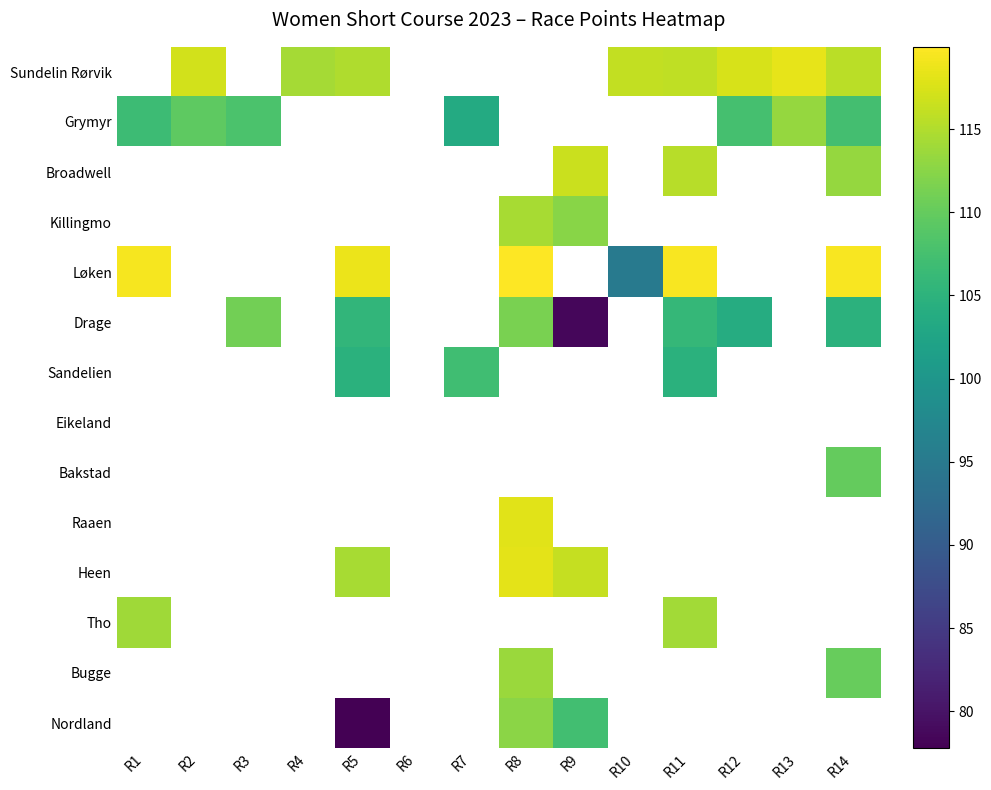

At which label does Heen reach its minimum?

R1